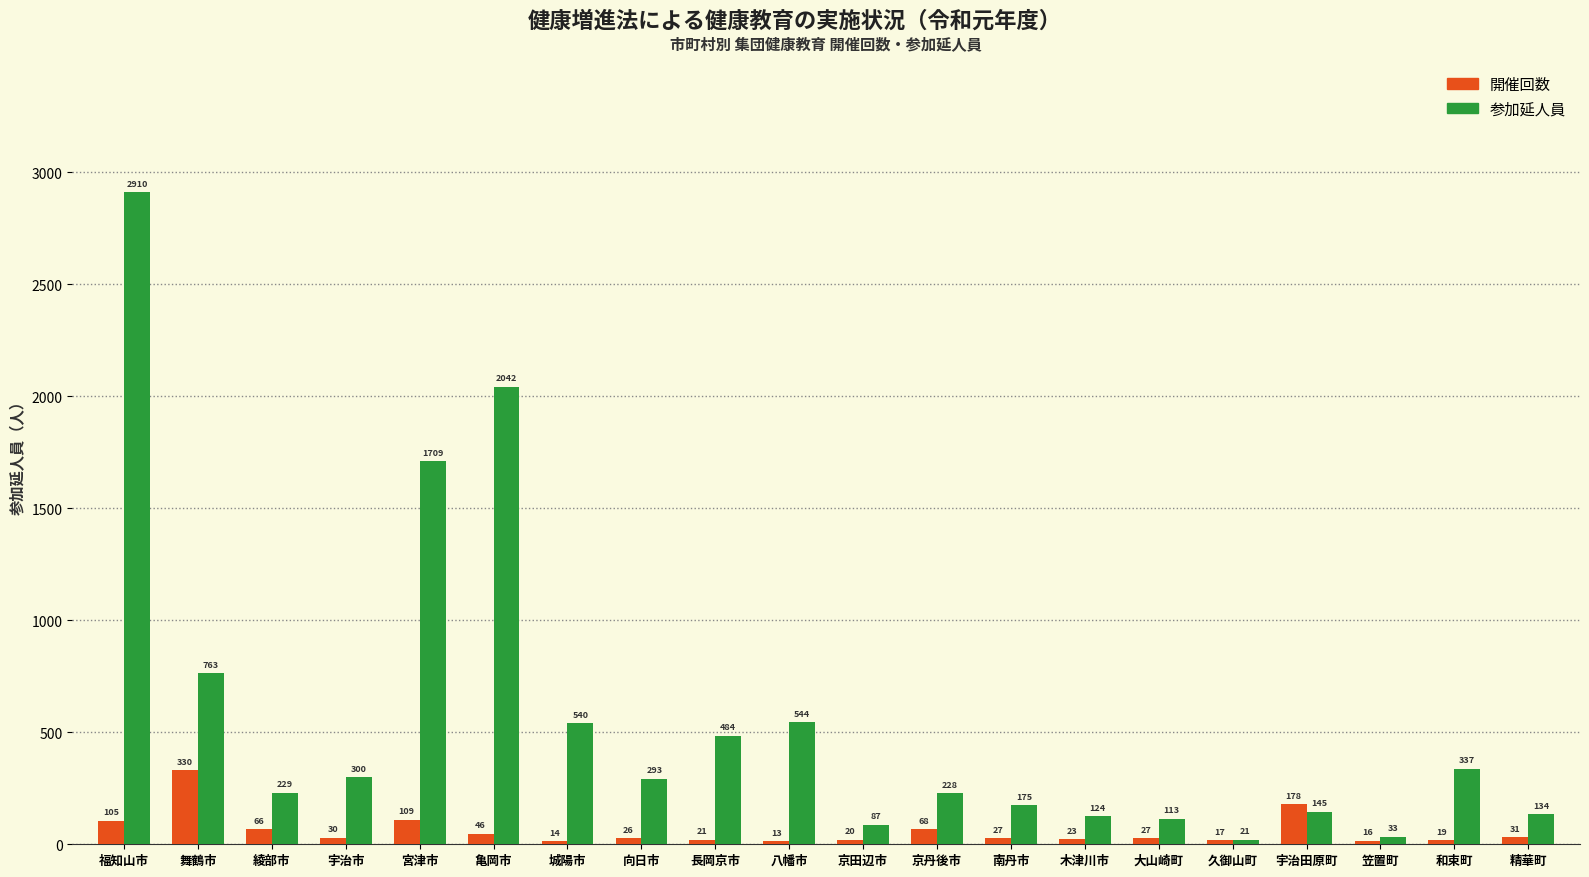

What value does the 参加延人員 series have at 木津川市, to the nearest 100?

100